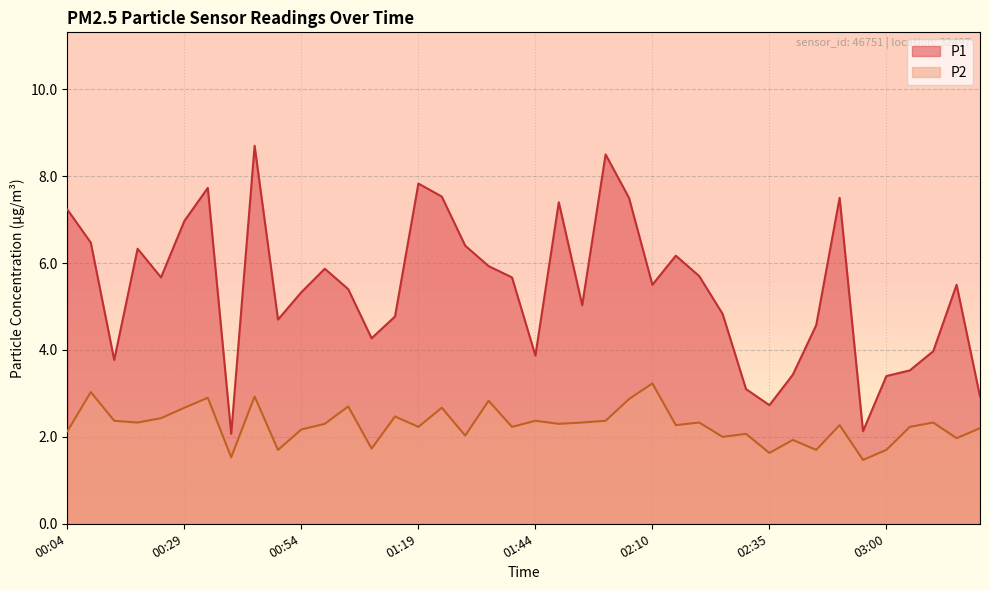

At which category does P2 reach its first local peak?

00:09